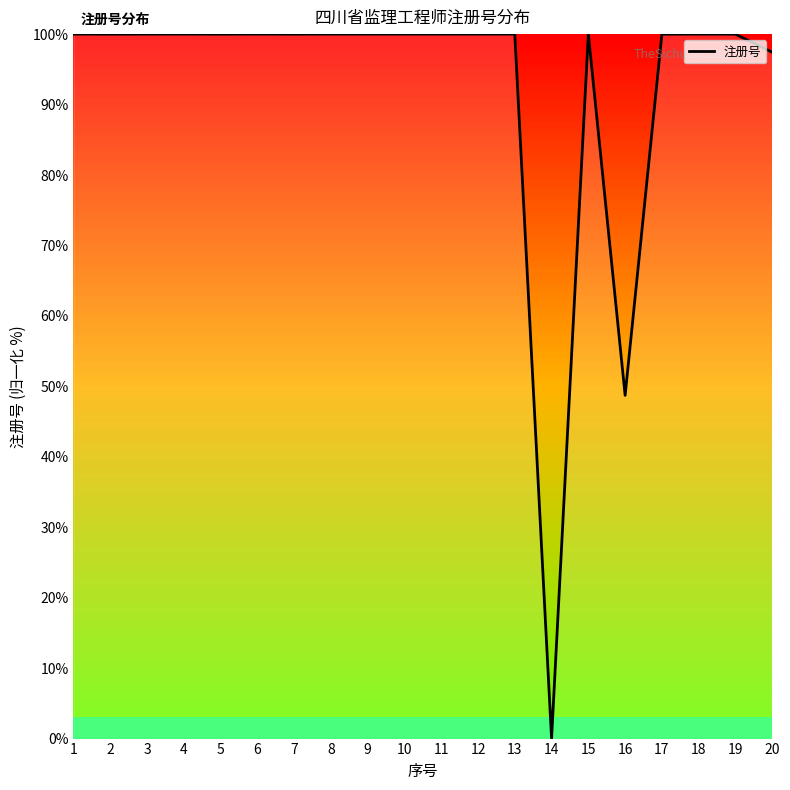

What value does the data have at 9?

100.0